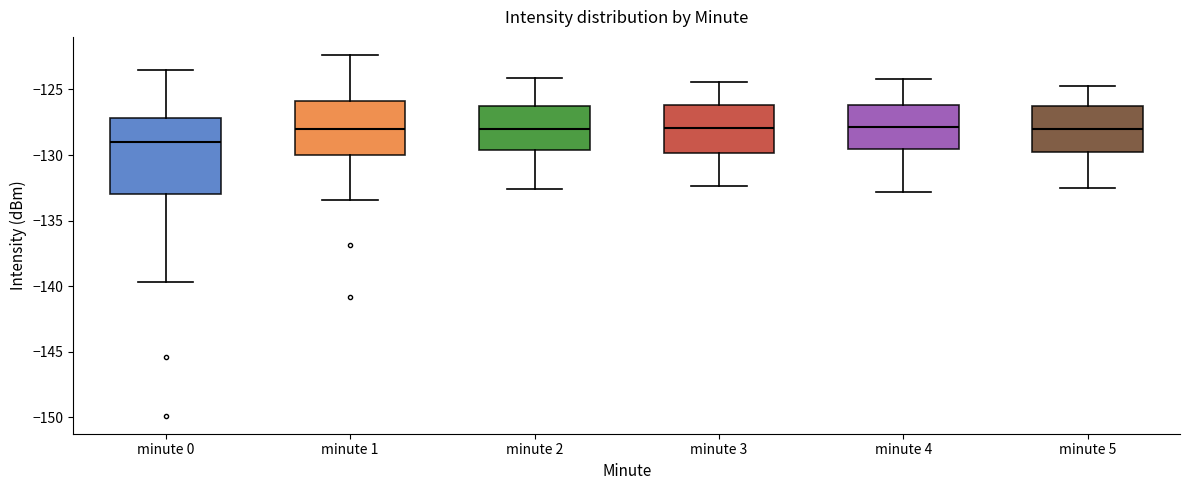

Which box is the tallest, from its lower edge to its upper edge?

minute 0